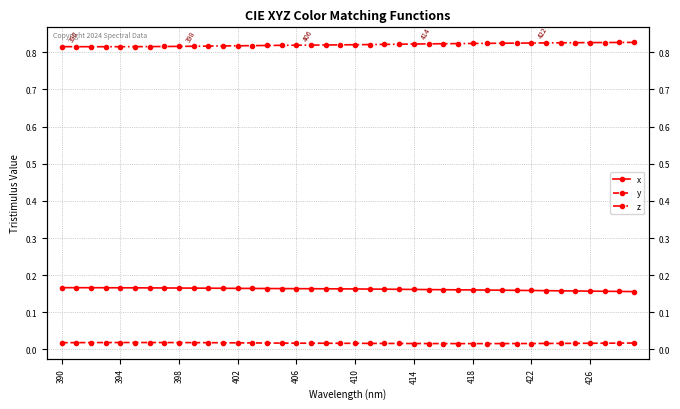

What is the difference between the highest and lowest values at 426?

0.8